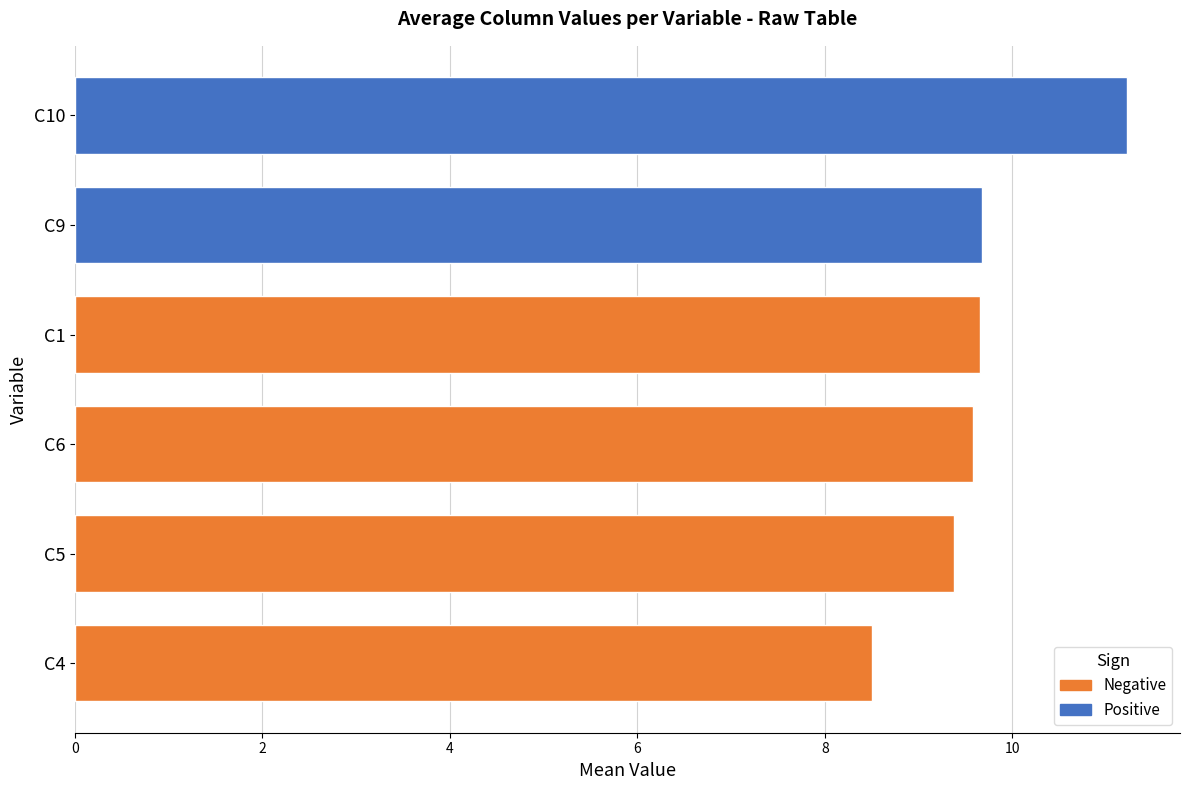

What is the greatest value displayed?

11.2